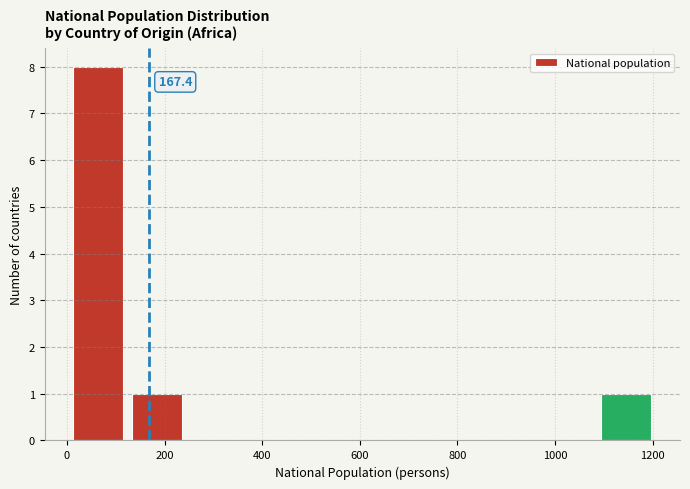

Which range on the x-axis has the tallest bar?

0 to 120